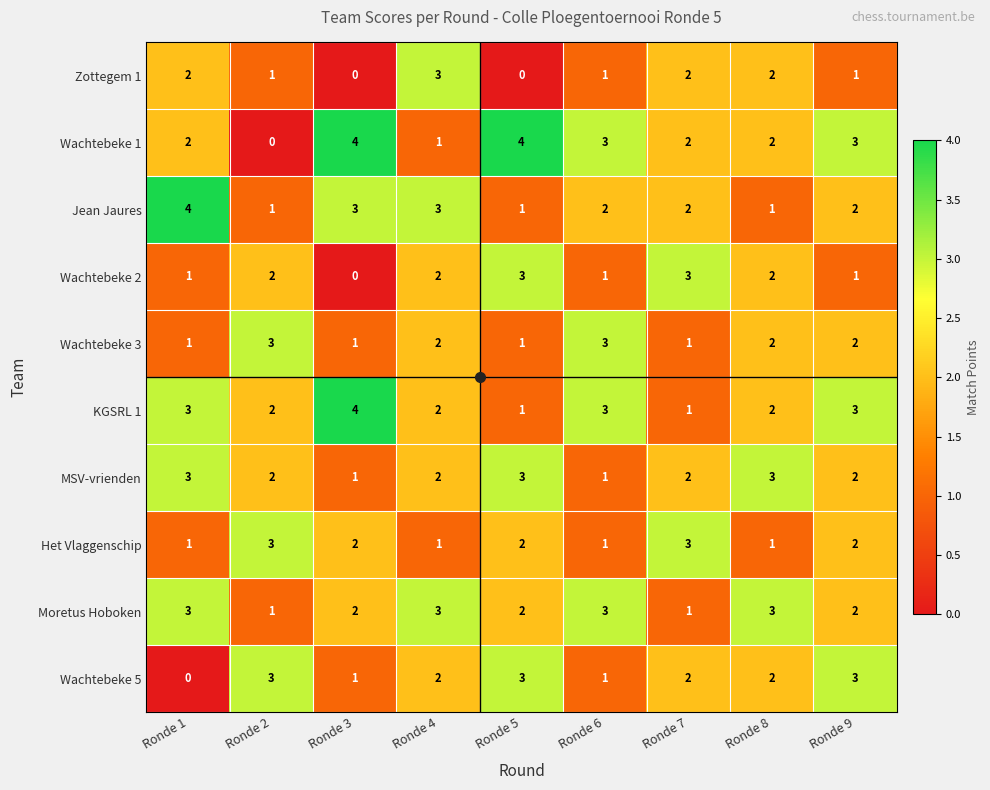

What is the sum of the KGSRL 1 values at Ronde 9 and Ronde 8?

5